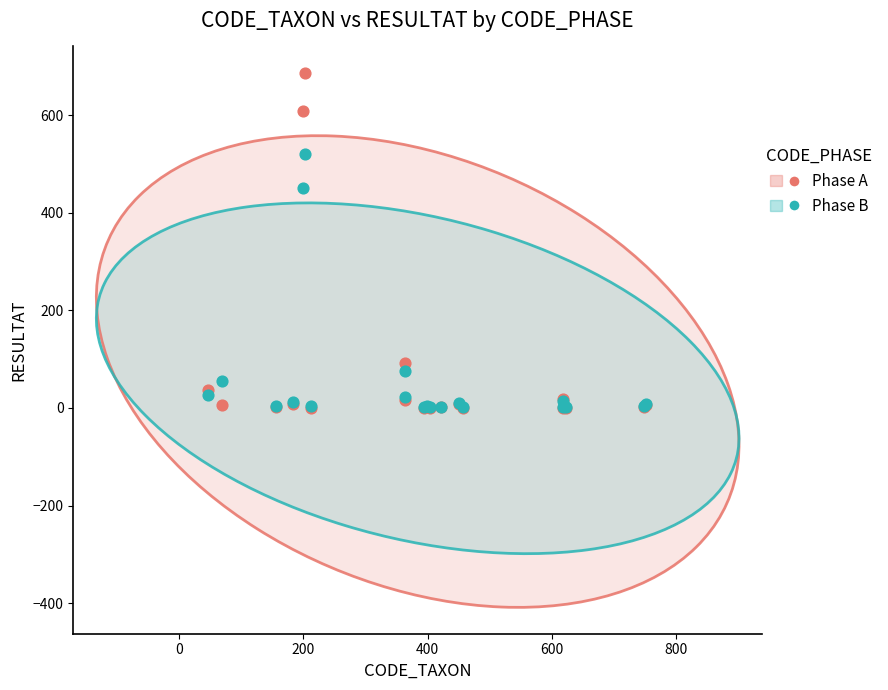

Across all series, what Y value is closest to 343?

450